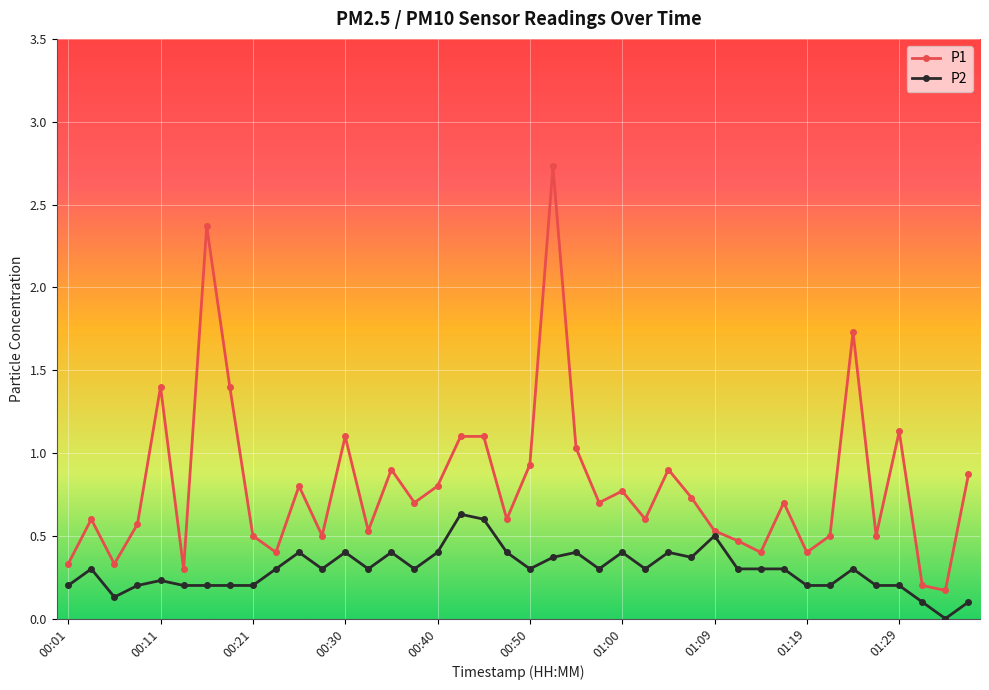

Reading left to right, what are all the values shown in this chart?

P1: 0.3	0.6	0.3	0.6	1.4	0.3	2.4	1.4	0.5	0.4	0.8	0.5	1.1	0.5	0.9	0.7	0.8	1.1	1.1	0.6	0.9	2.7	1.0	0.7	0.8	0.6	0.9	0.7	0.5	0.5	0.4	0.7	0.4	0.5	1.7	0.5	1.1	0.2	0.2	0.9
P2: 0.2	0.3	0.1	0.2	0.2	0.2	0.2	0.2	0.2	0.3	0.4	0.3	0.4	0.3	0.4	0.3	0.4	0.6	0.6	0.4	0.3	0.4	0.4	0.3	0.4	0.3	0.4	0.4	0.5	0.3	0.3	0.3	0.2	0.2	0.3	0.2	0.2	0.1	0.0	0.1